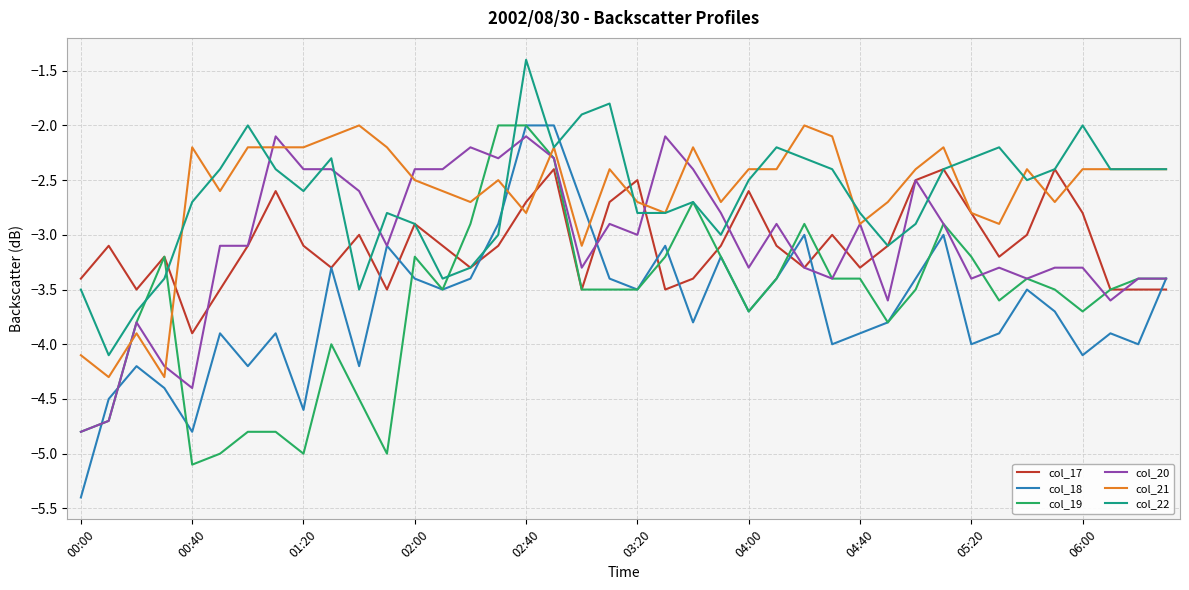

Which series has the largest range (max minus min)?

col_18